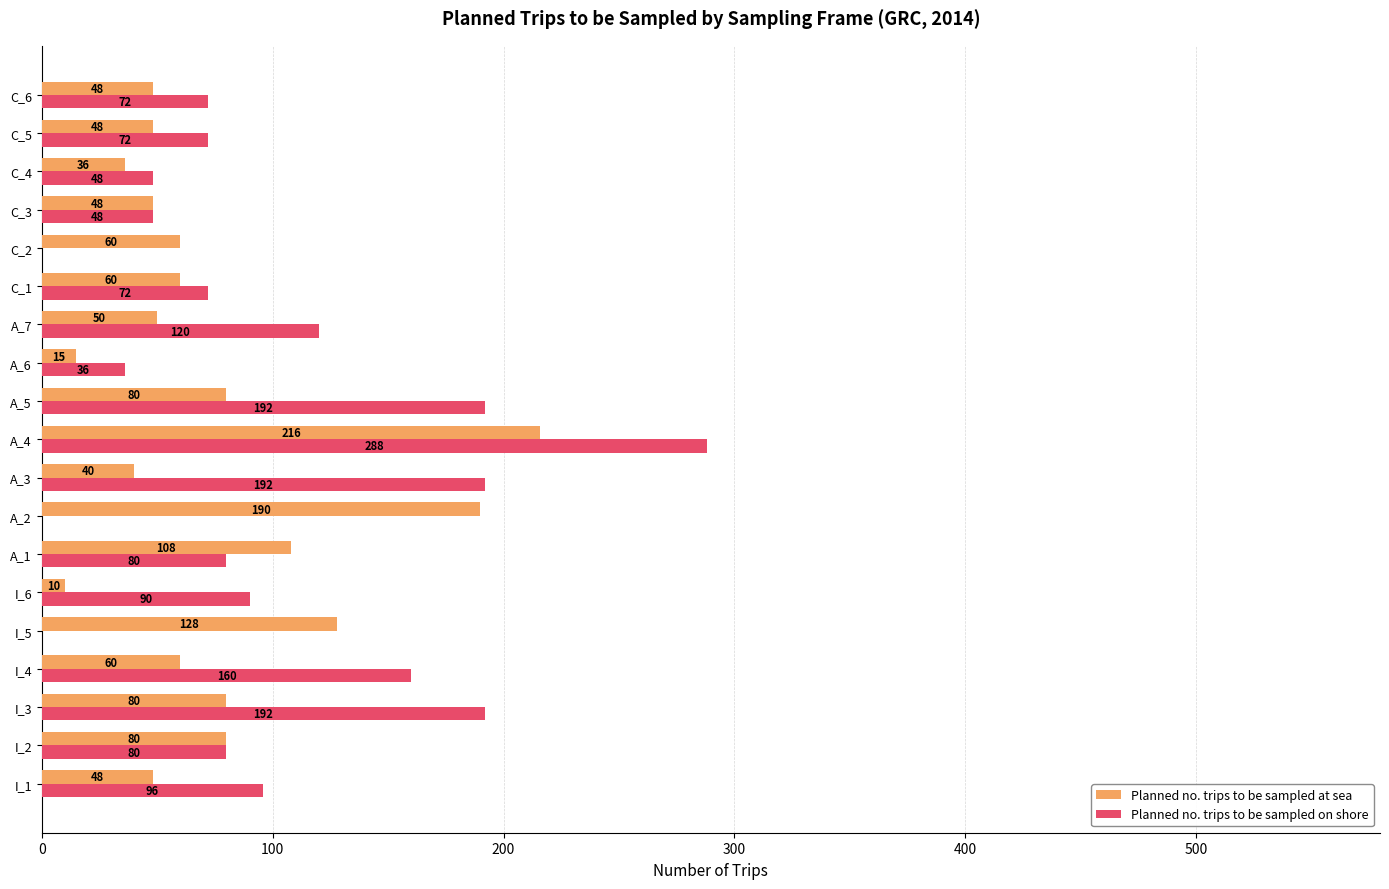

Read the Planned no. trips to be sampled at sea value at A_5, to the nearest 5.

80